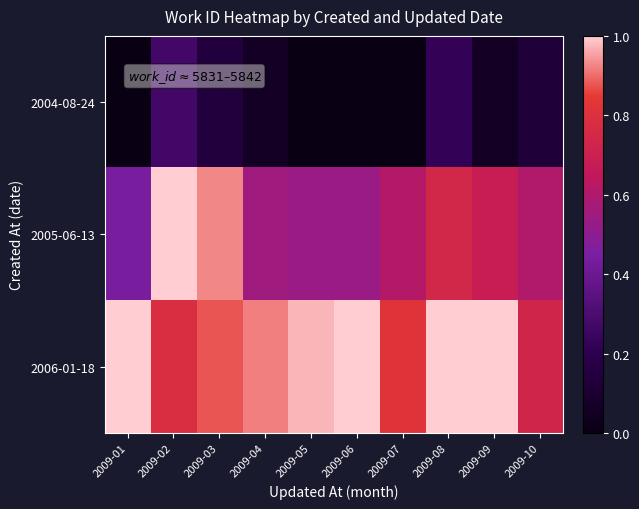

At which category is the sum across all series the highest?

2009-02